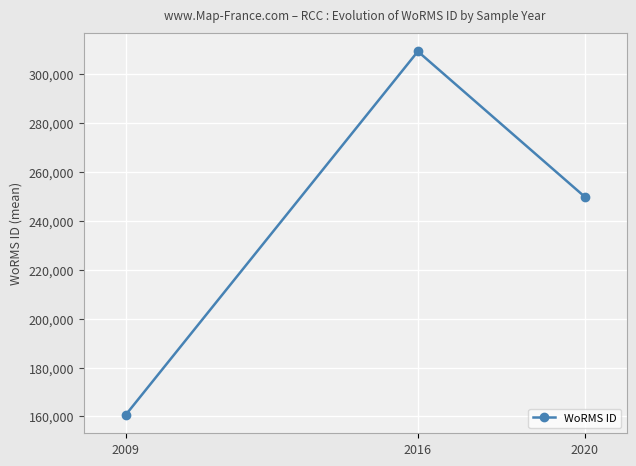

Reading right to left, transcribe all the data shown in this chart.

2020=249725.0	2016=309196.5	2009=160553.0